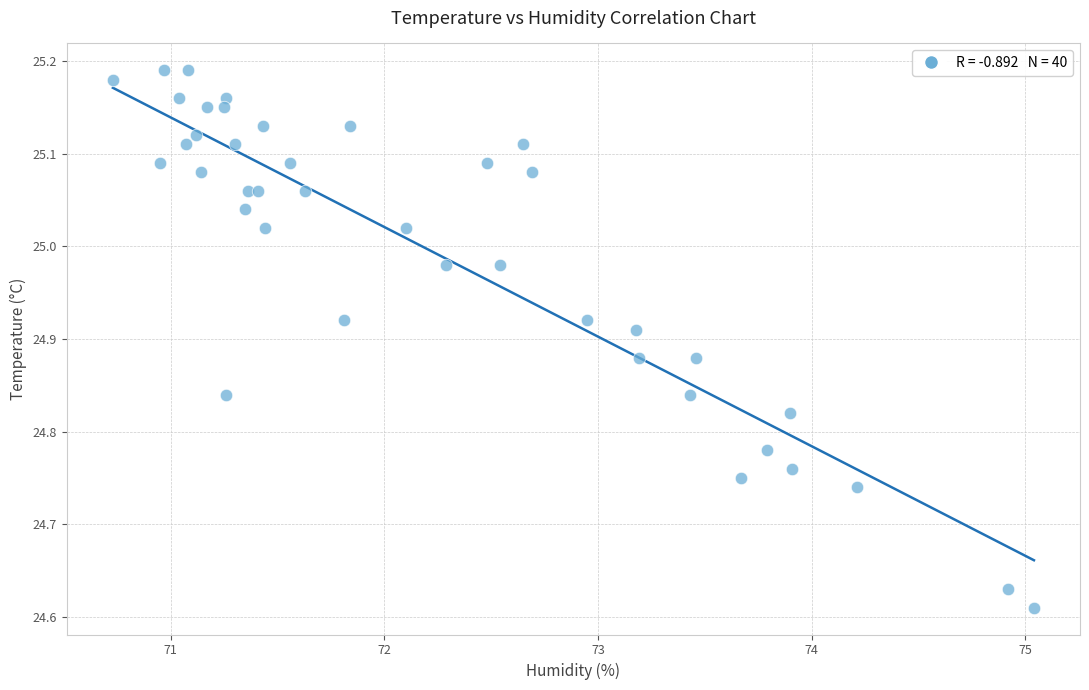

What is the range of X values (max minus min)?

4.3